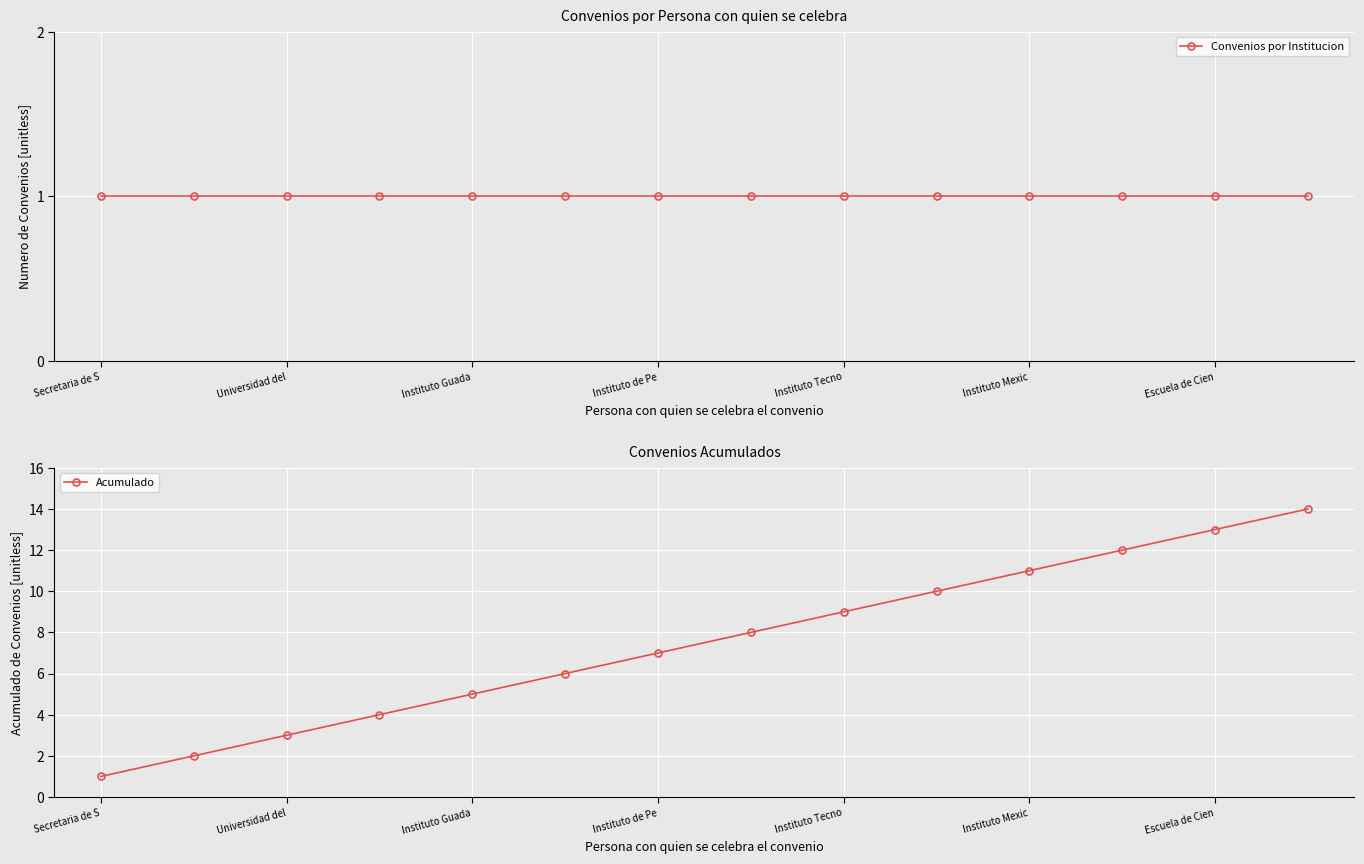

Is this an area chart (filled region under the line)?

No